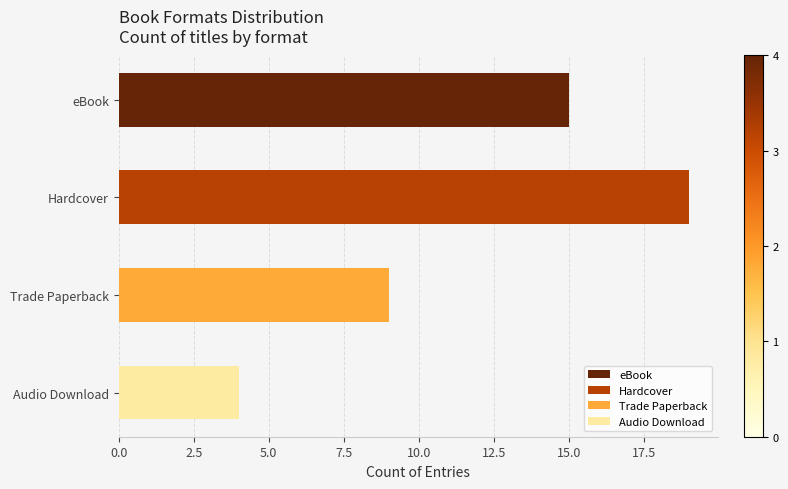

Between Audio Download and Trade Paperback, which is larger?

Trade Paperback